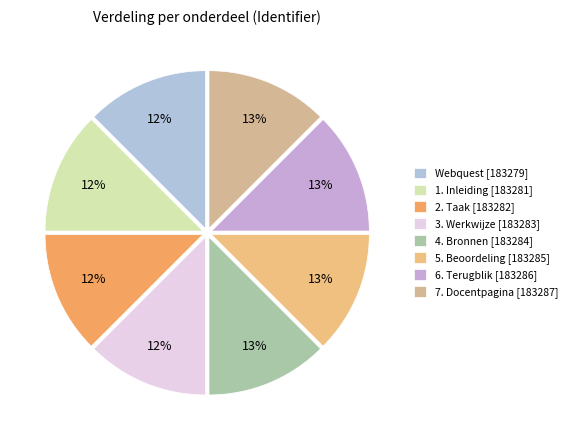

How many segments does this pie chart have?

8